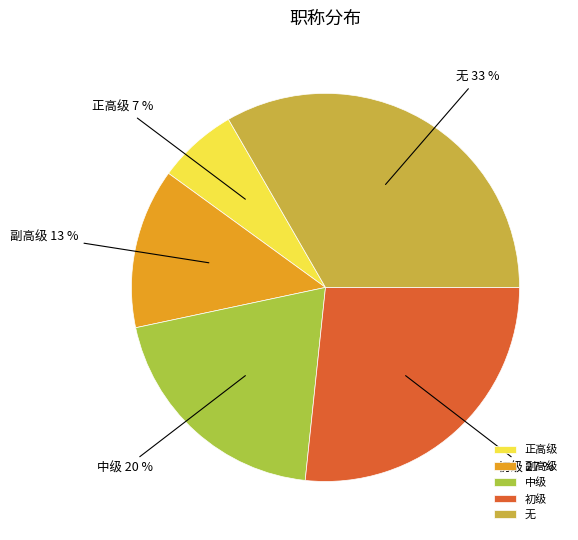

To the nearest percent, what is the combined percentage of 中级 and 副高级?

33%